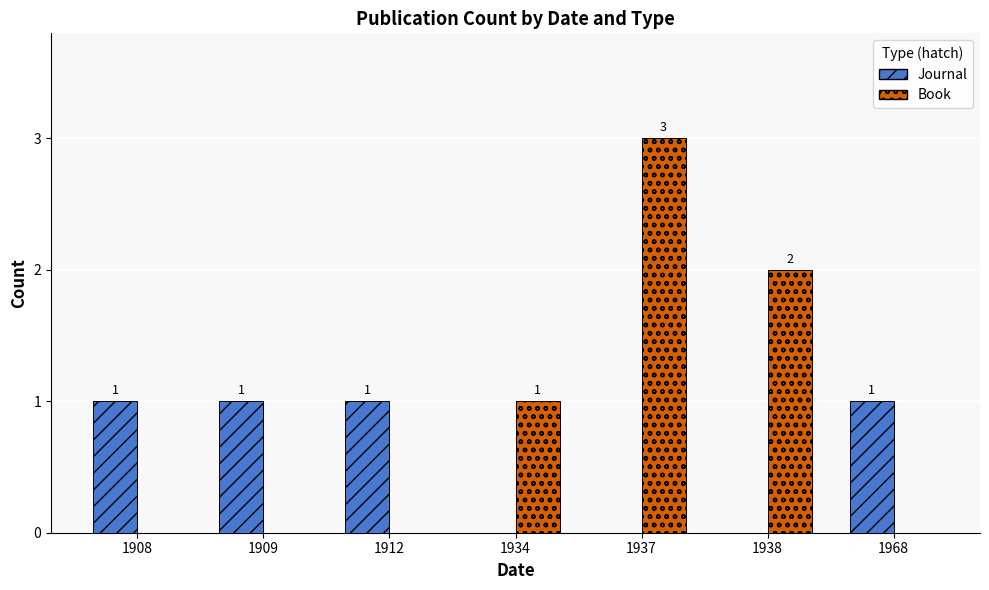

What is the total value across all series at 1912?

1